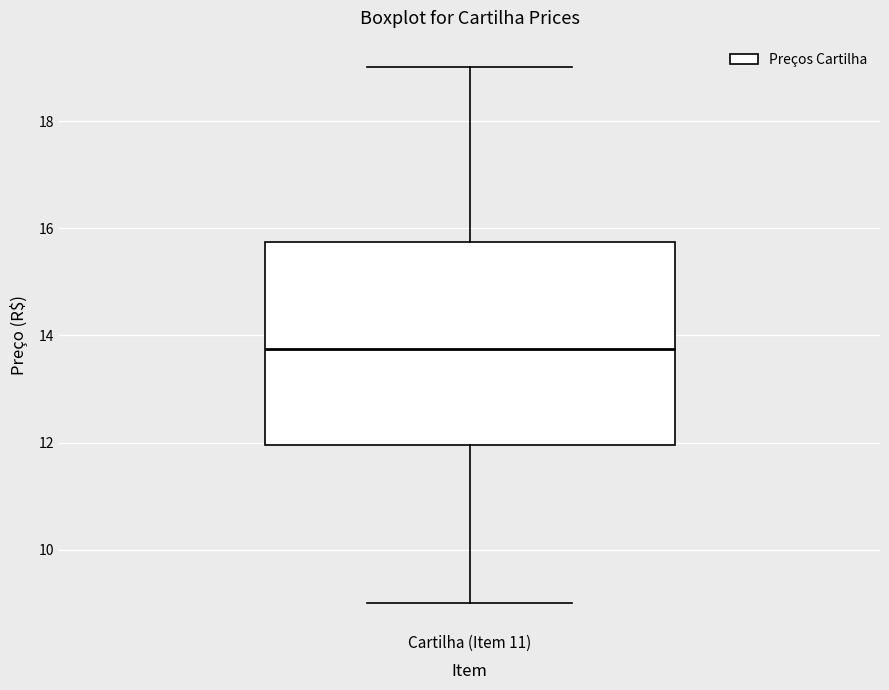

Where is the upper edge of the box for Cartilha (Item 11) on the y-axis? The values are not printed on the chart, so give them approximately, as read against the axis.

15.8